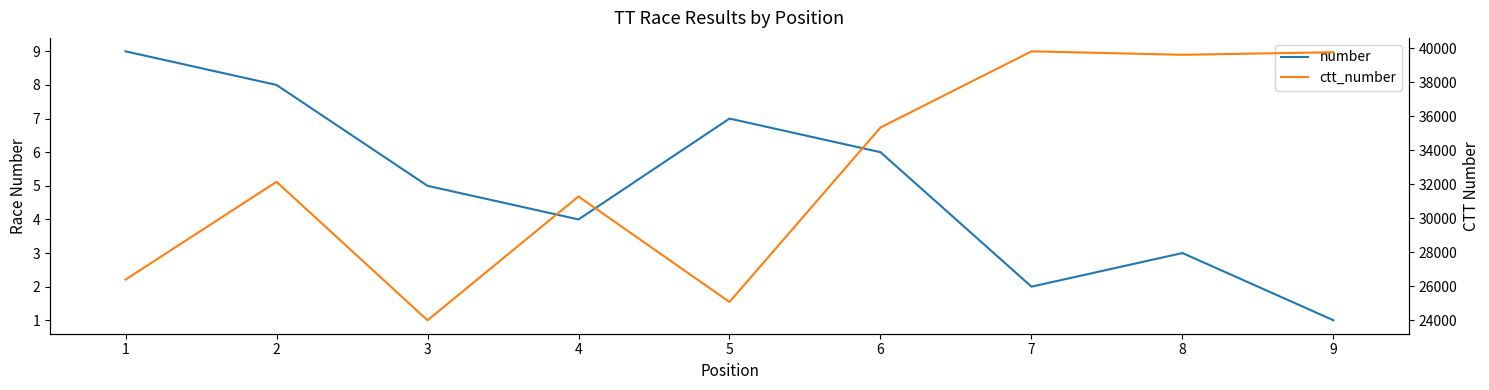

What is the approximate value of number at 7?

2